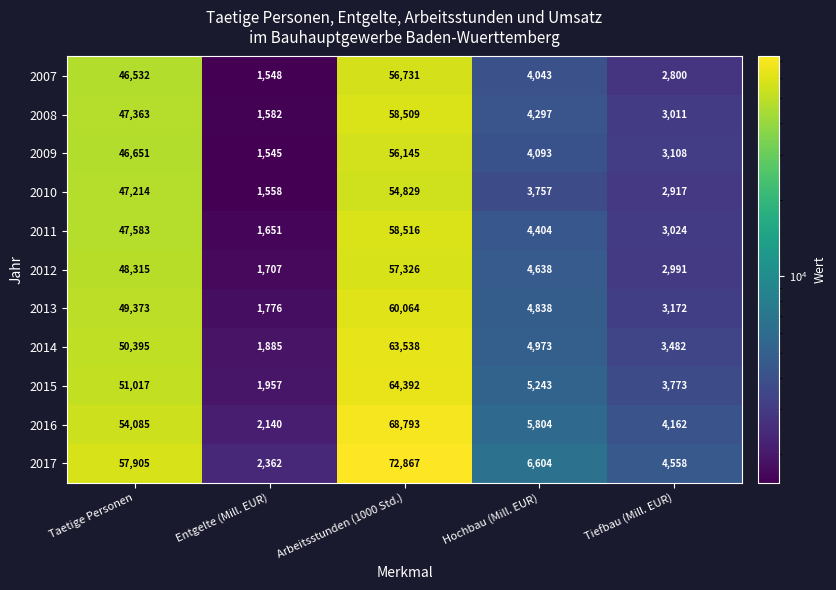

Rank the series by their maximum value, from lowest to highest.

2010, 2009, 2007, 2012, 2008, 2011, 2013, 2014, 2015, 2016, 2017